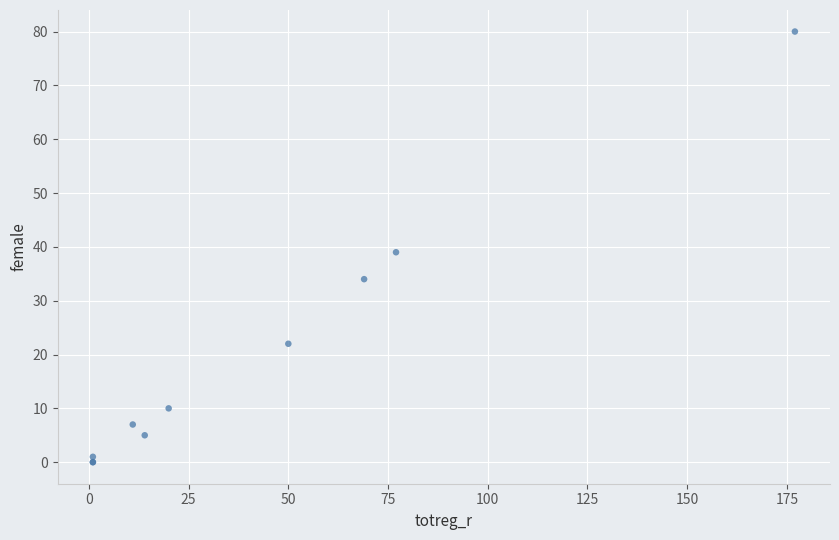

What Y value in the scatter plot is closest to 40?

39